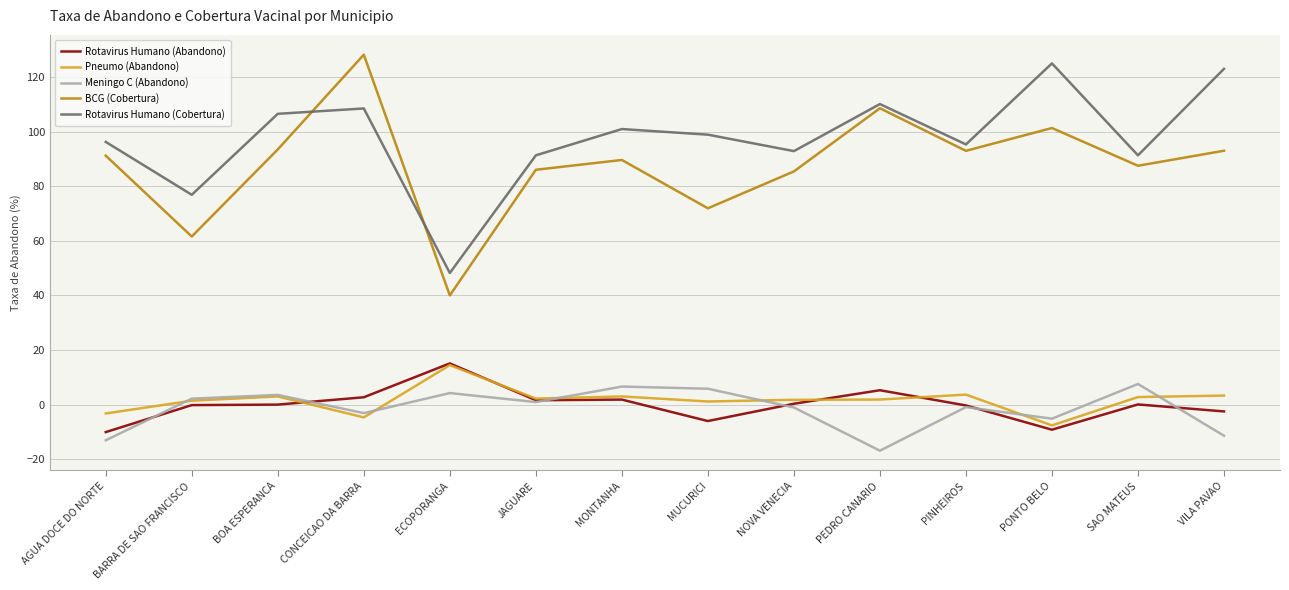

Which series ends up on top after the final intersection of BCG (Cobertura) and Rotavirus Humano (Cobertura)?

Rotavirus Humano (Cobertura)